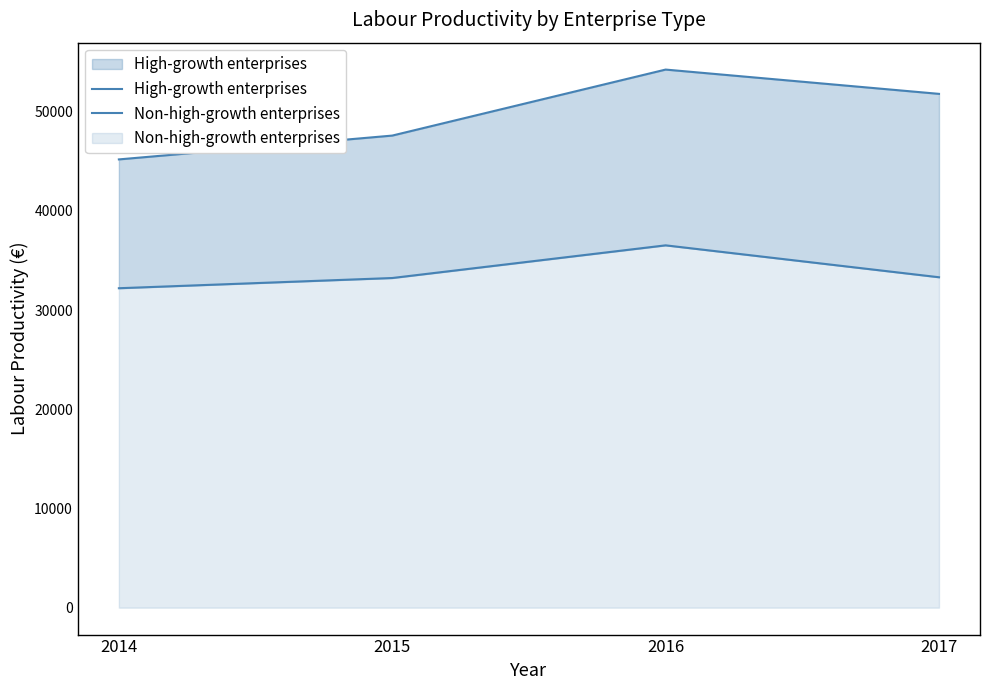

Reading left to right, what are all the values shown in this chart?

High-growth enterprises: 45195	47597	54252	51803
Non-high-growth enterprises: 32207	33237	36531	33314